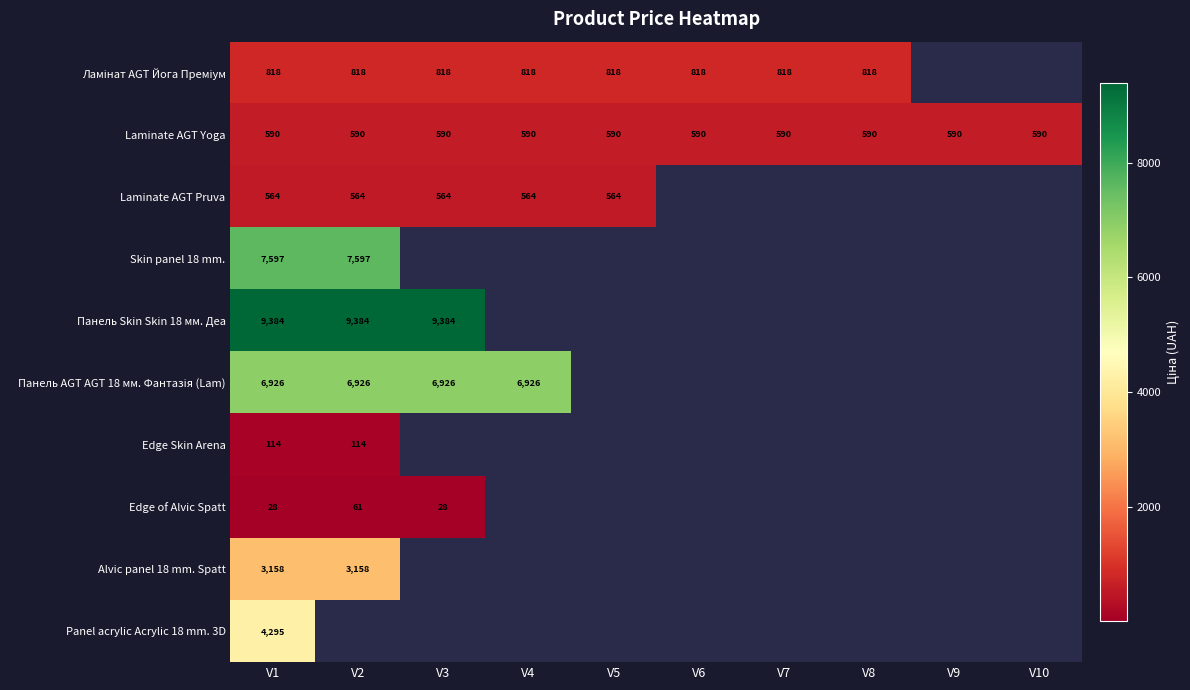

Where is Panel acrylic Acrylic 18 mm. 3D nearest to the value 4295?

V1